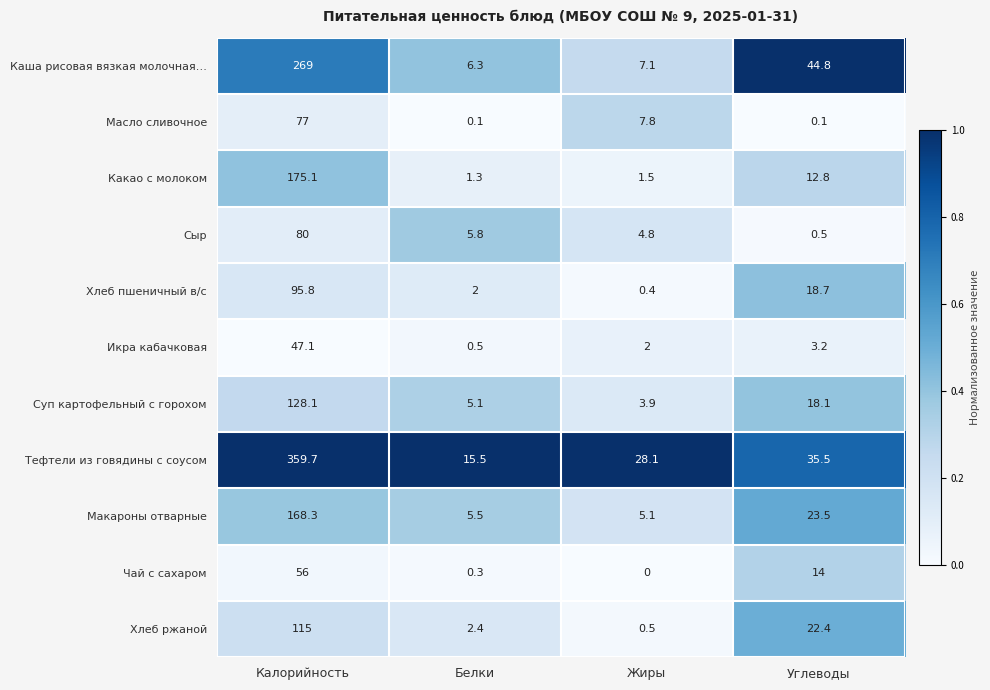

Which label corresponds to the largest value in the chart?

Калорийность